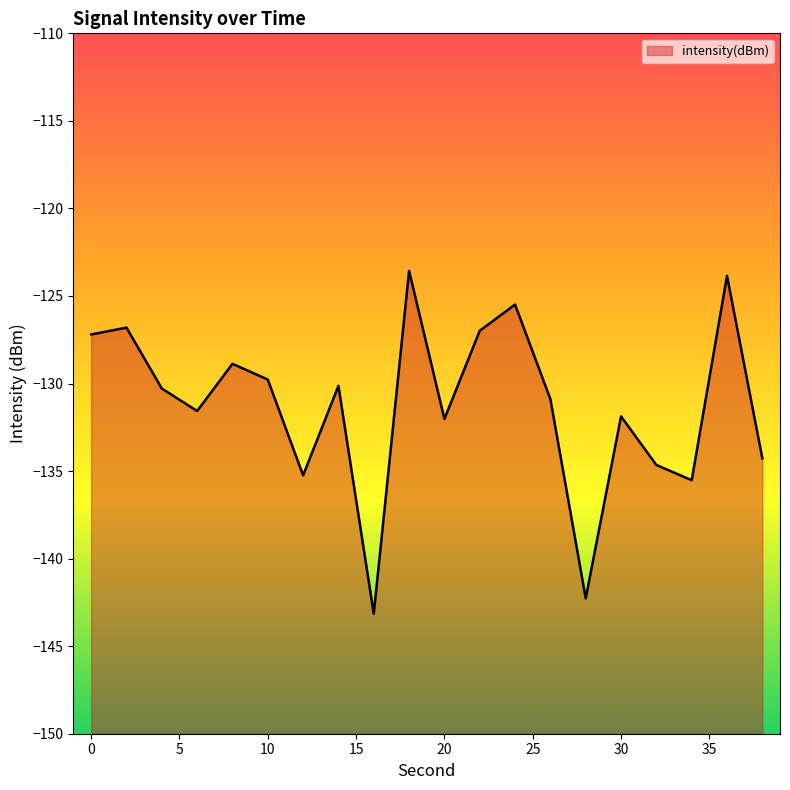

At which category does the data reach its first local valley?

6